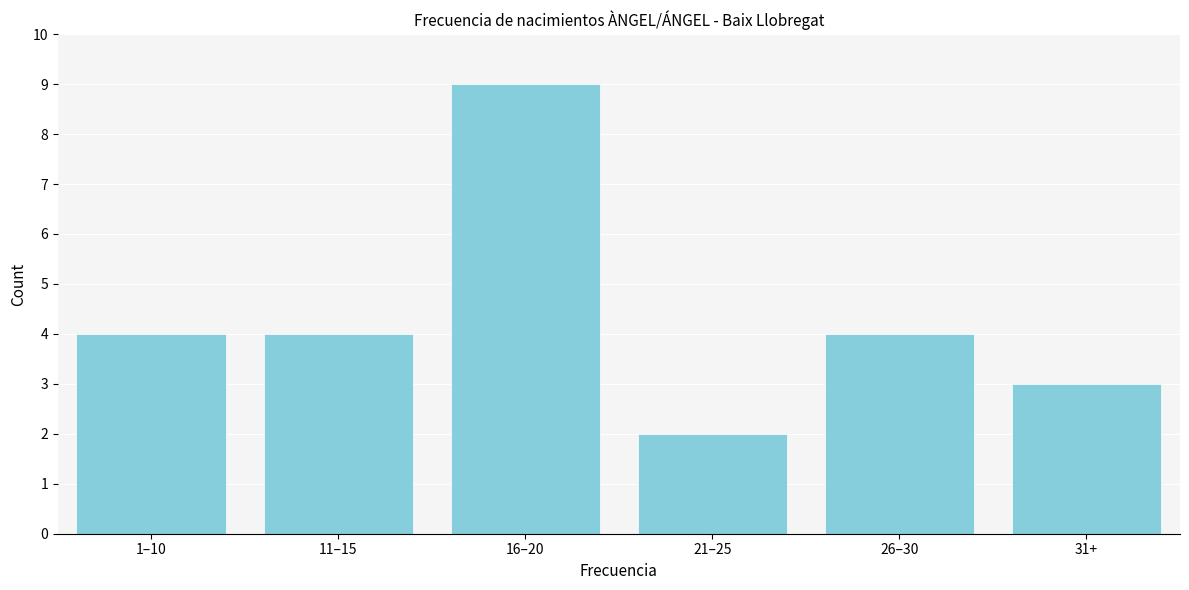

Reading left to right, what are all the values shown in this chart?

1–10=4	11–15=4	16–20=9	21–25=2	26–30=4	31+=3